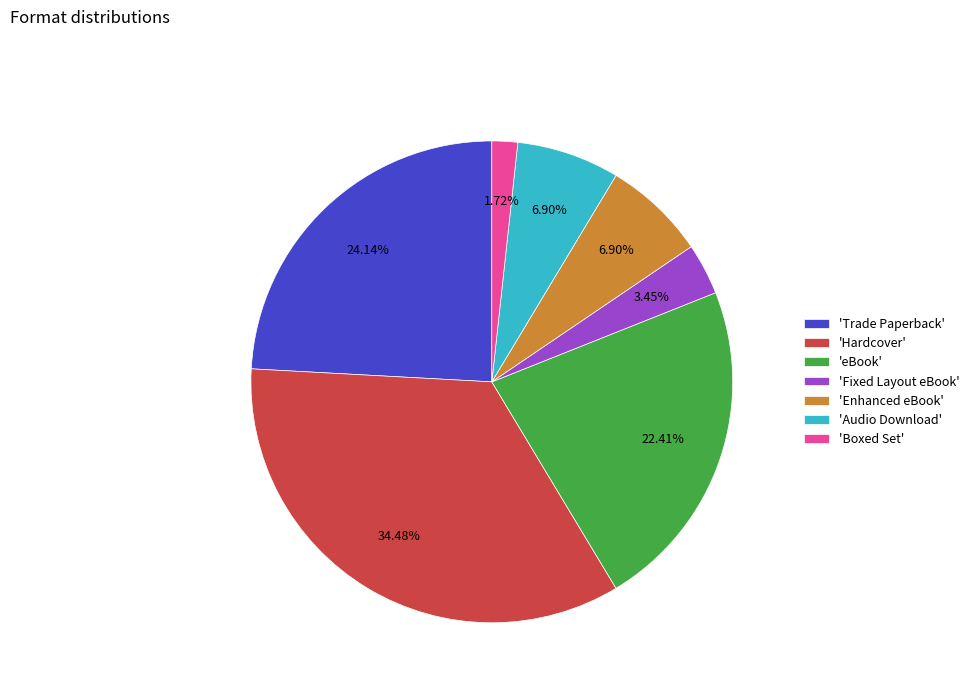

Which slice is the largest?

'Hardcover'